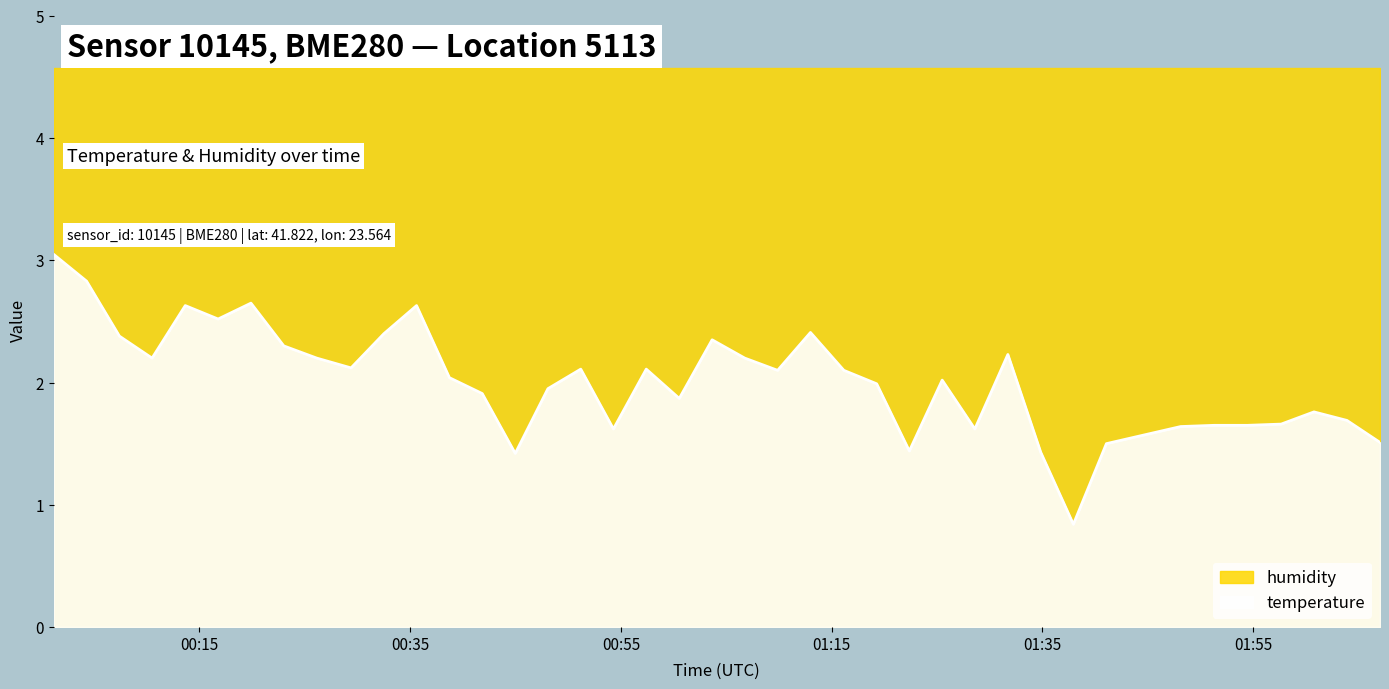

What is the sum of all values?

80.7